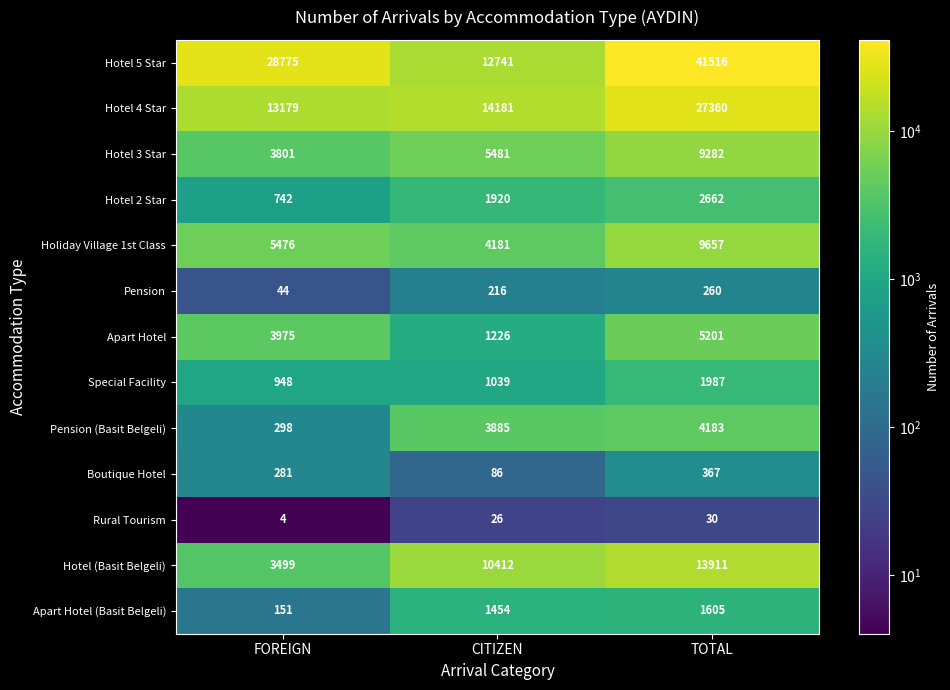

The Apart Hotel (Basit Belgeli) series shows 1454 at CITIZEN. True or false?

True